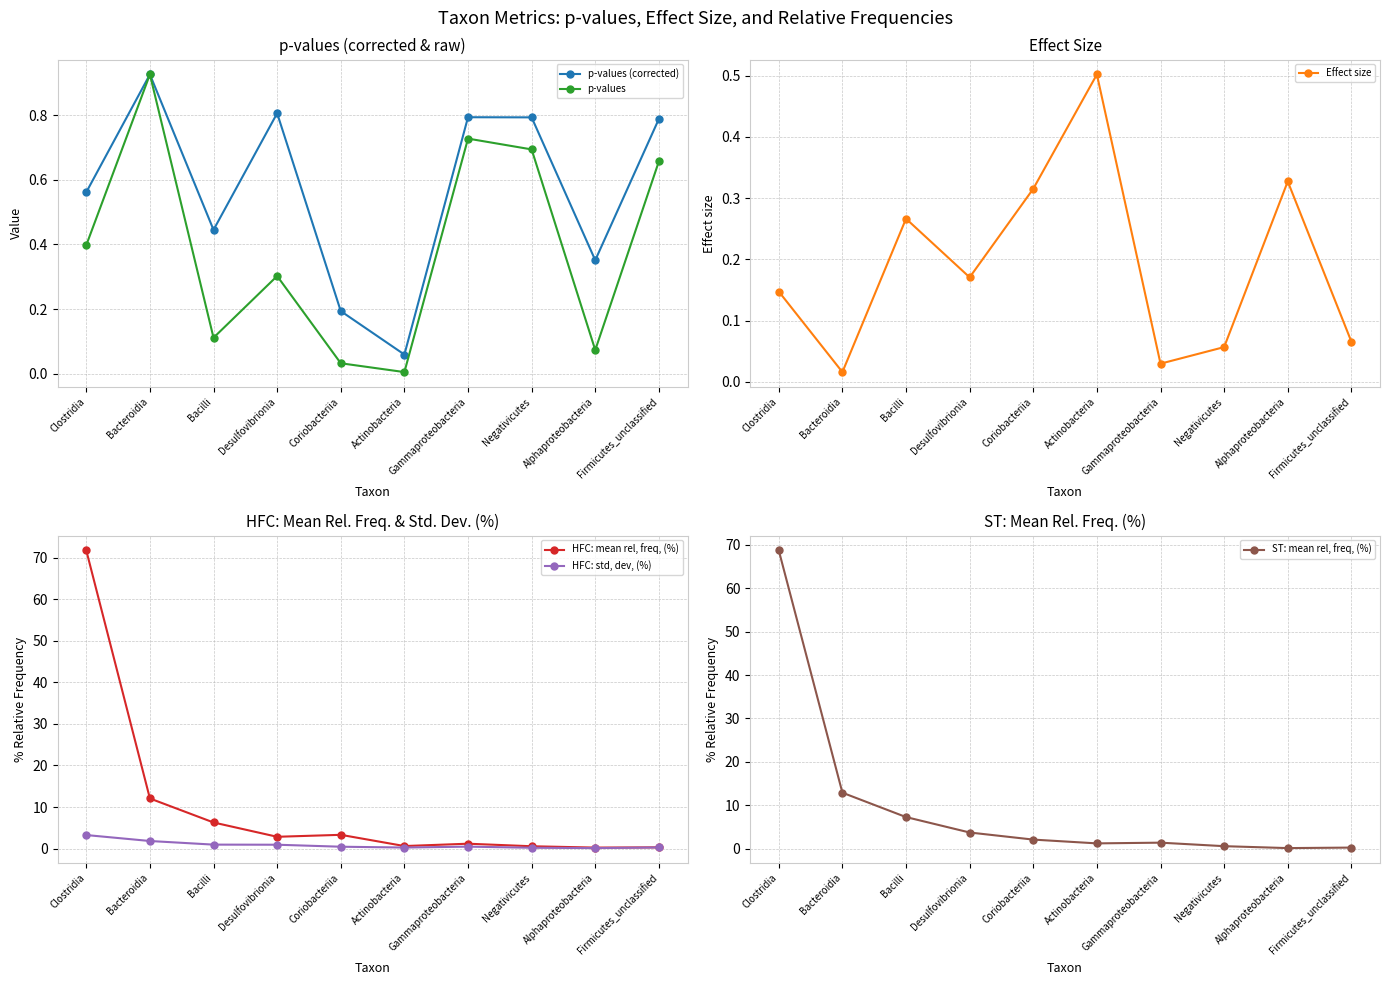

True or false: ST: mean rel, freq, (%) has a value of 0.3 at Firmicutes_unclassified.

True